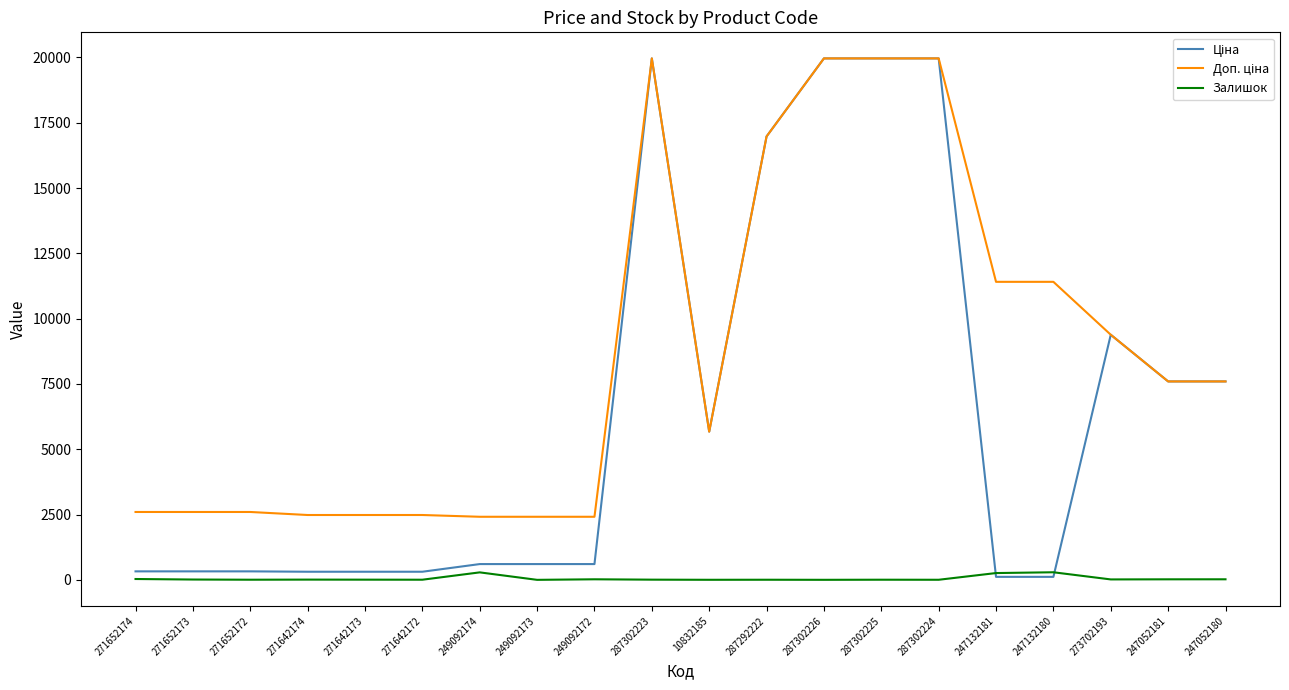

How many data points in Ціна are above 603?

12